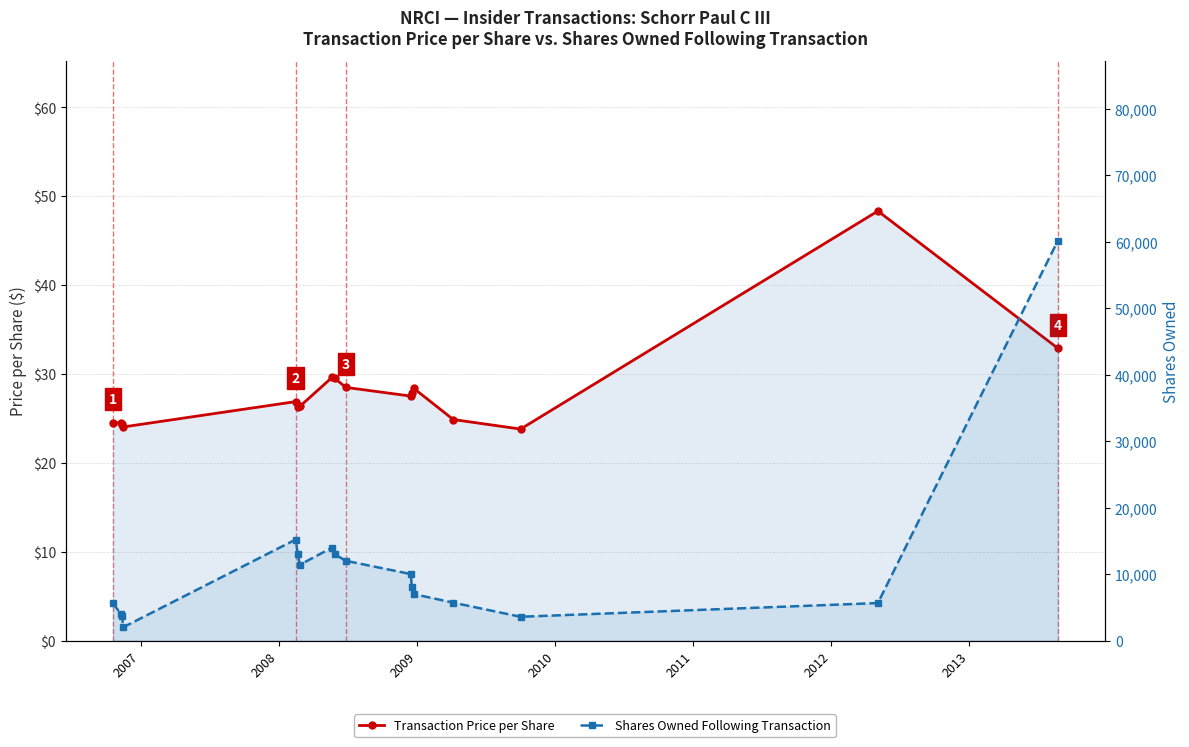

List the series in order of their overall mean, lowest first.

Transaction Price per Share, Shares Owned Following Transaction